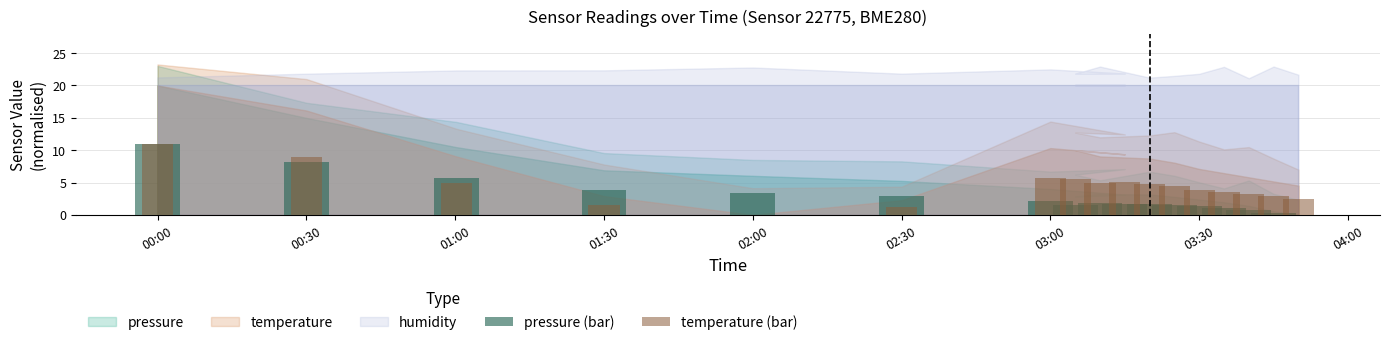

The value of pressure (bar) at 03:00 is 2.2. True or false?

True